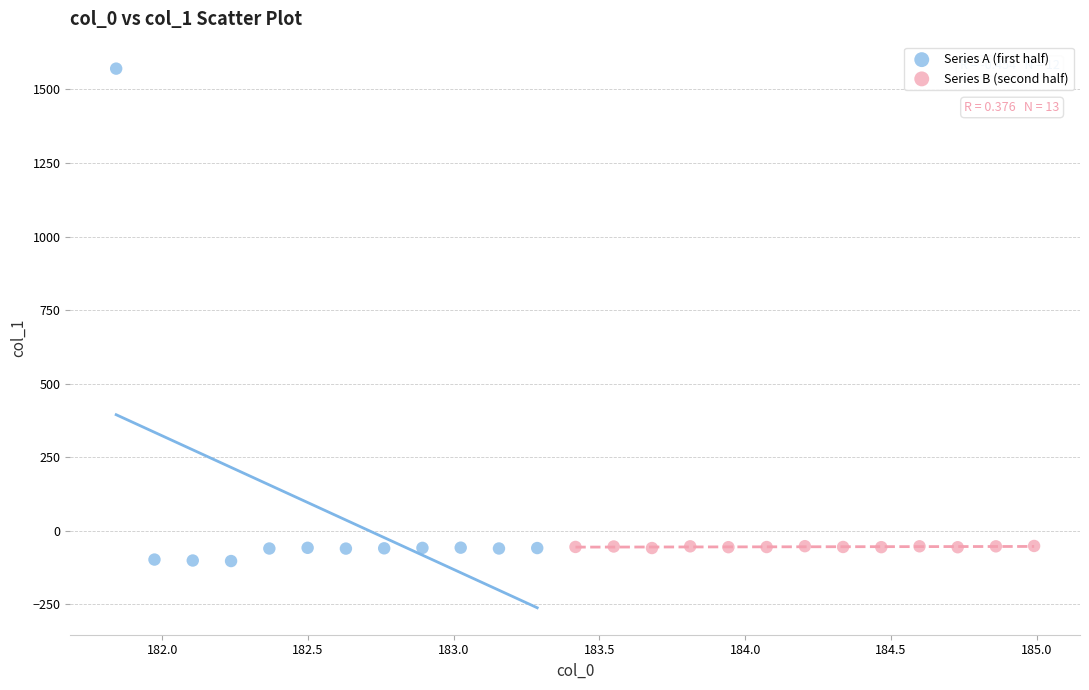

Which series reaches the maximum Y coordinate?

Series A (first half)